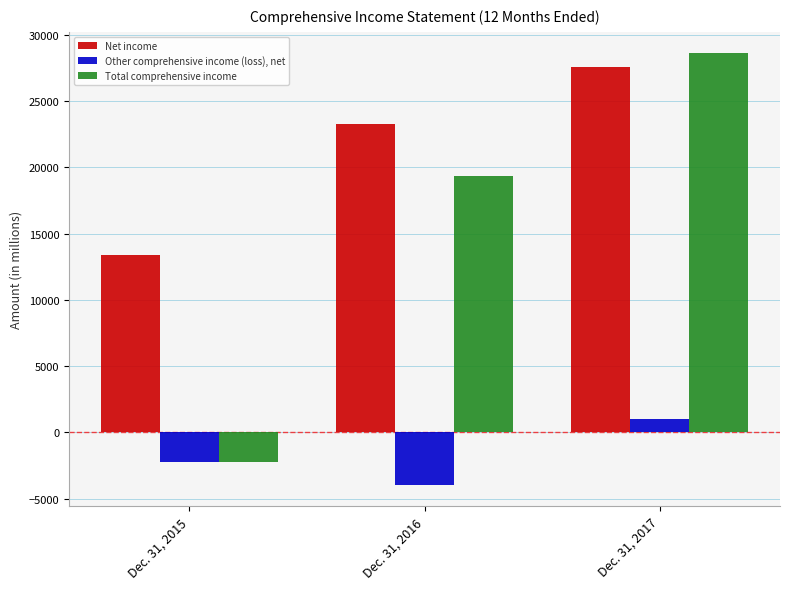

What is the sum of all Net income values?

64263